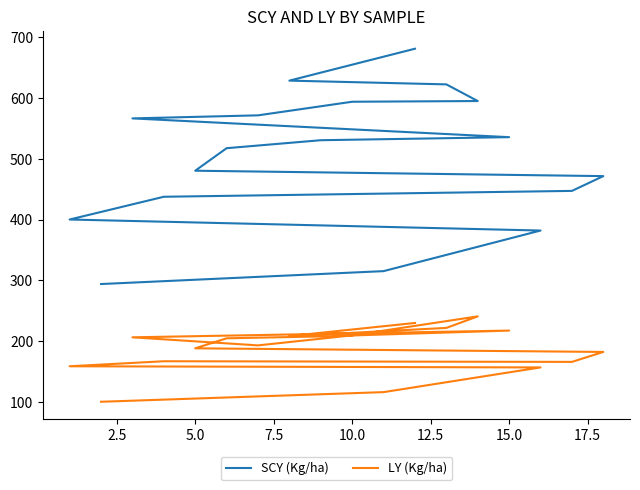

True or false: SCY (Kg/ha) and LY (Kg/ha) intersect in this chart.

False